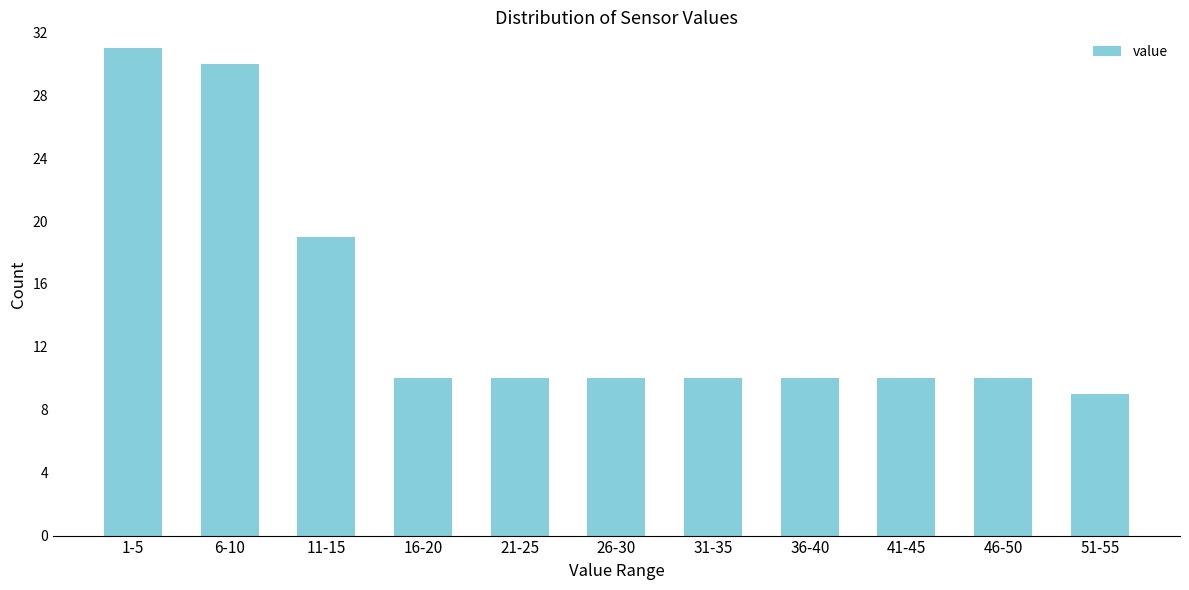

Reading left to right, transcribe all the data shown in this chart.

1-5=31	6-10=30	11-15=19	16-20=10	21-25=10	26-30=10	31-35=10	36-40=10	41-45=10	46-50=10	51-55=9